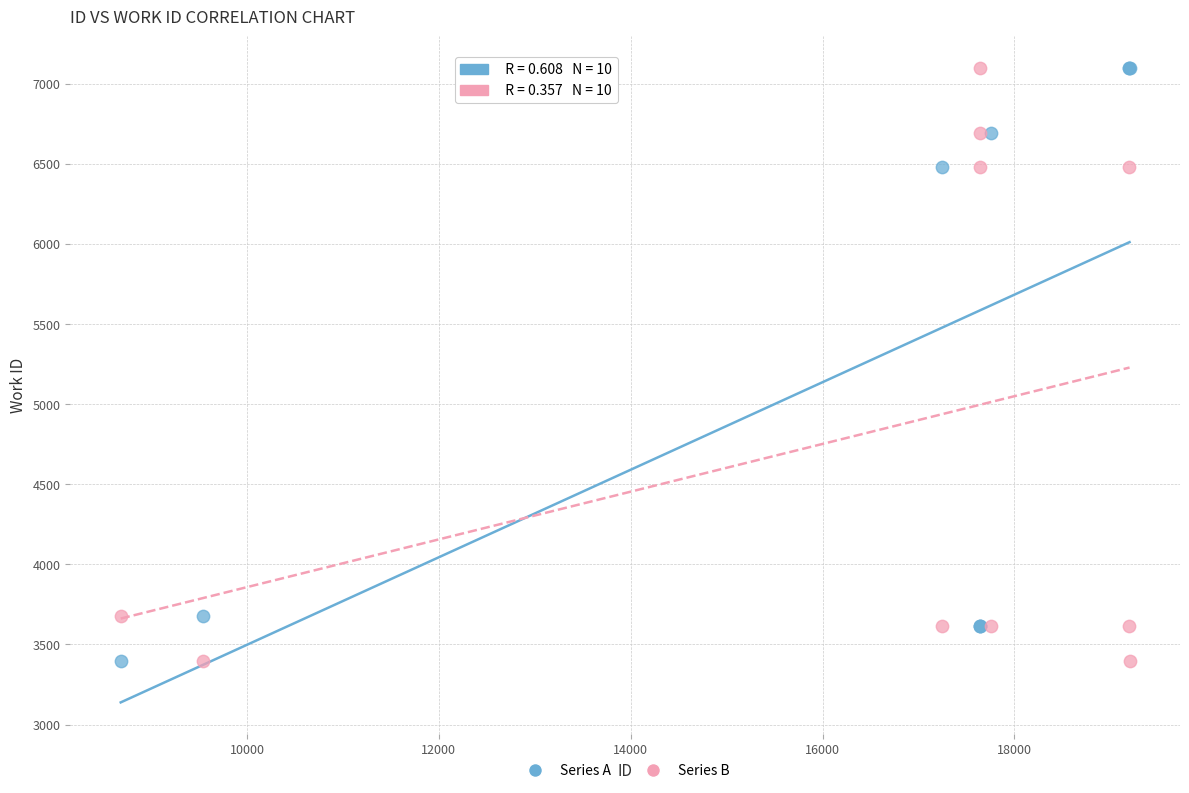

What are all the series names shown in the legend?

Series A, Series B